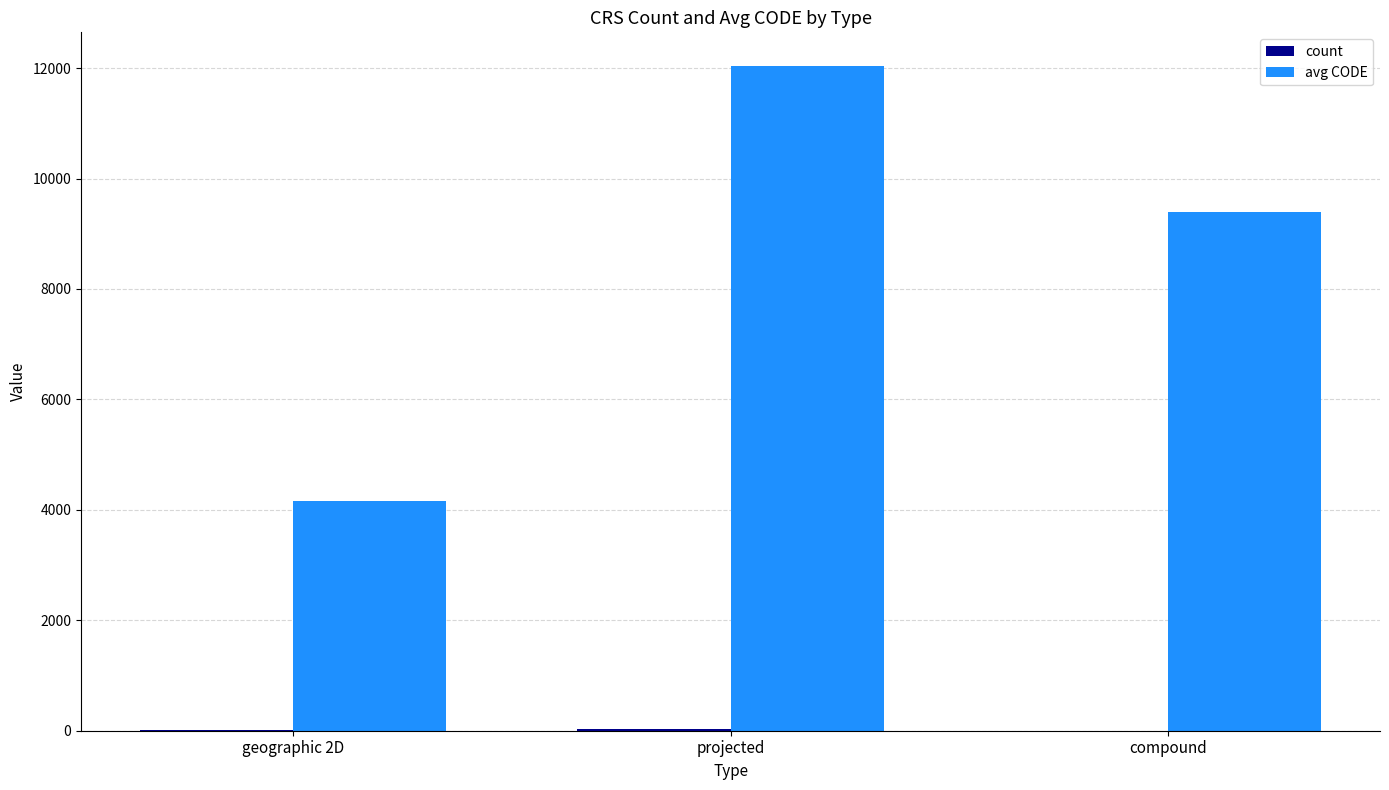

What is the total value across all series at geographic 2D?

4176